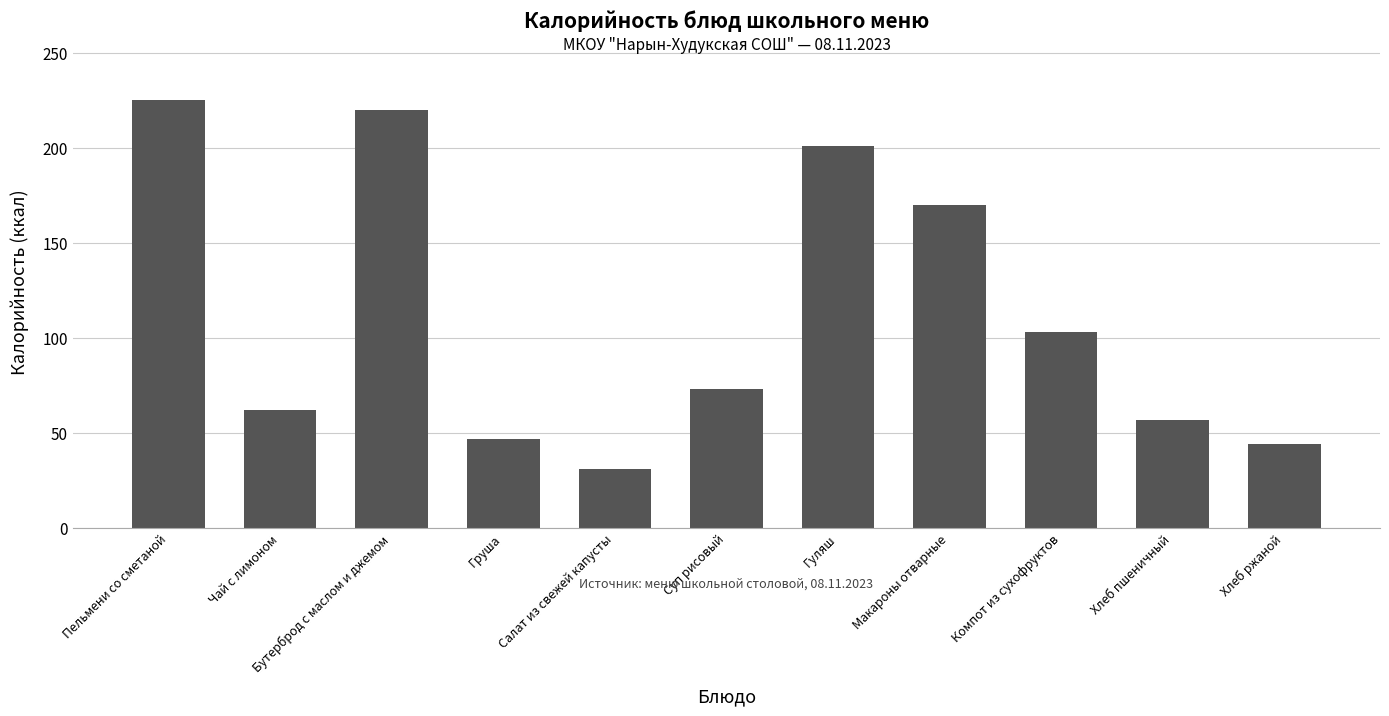

How many values are below 73?

5